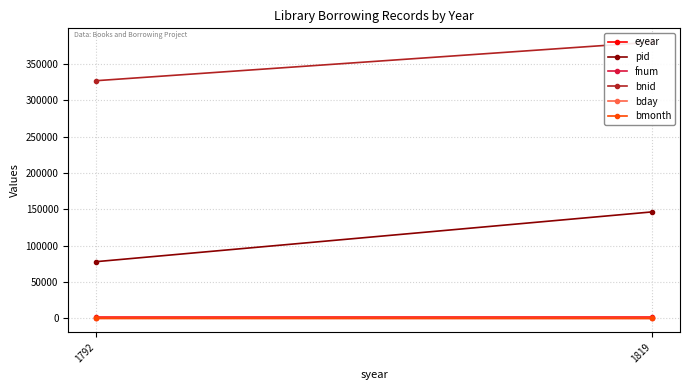

What is the minimum value for eyear?

1793